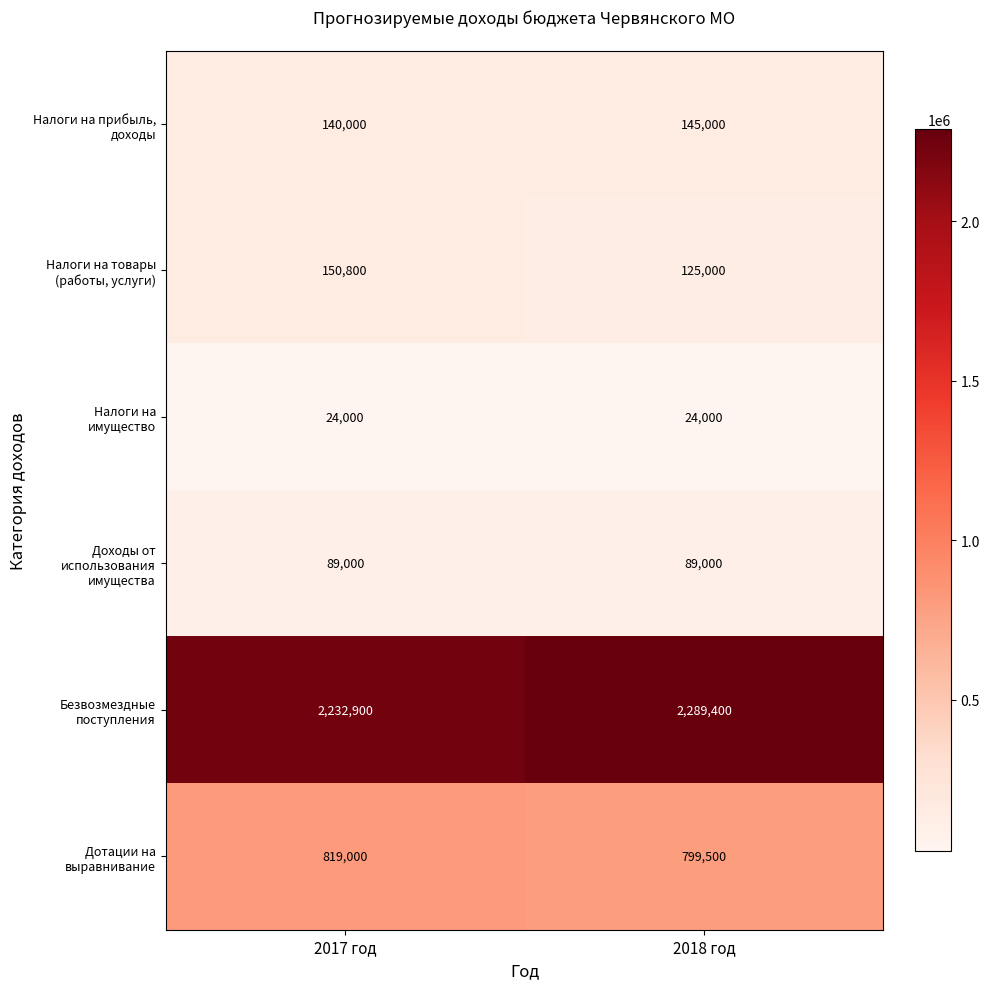

What is the total value across all series at 2017 год?

3455700